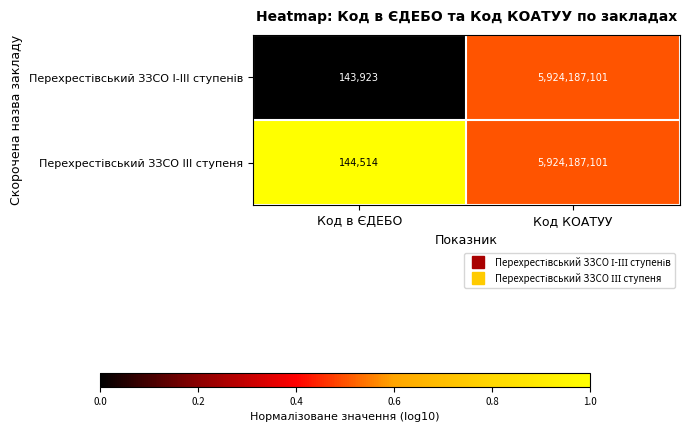

Which label corresponds to the smallest value in the chart?

Код в ЄДЕБО